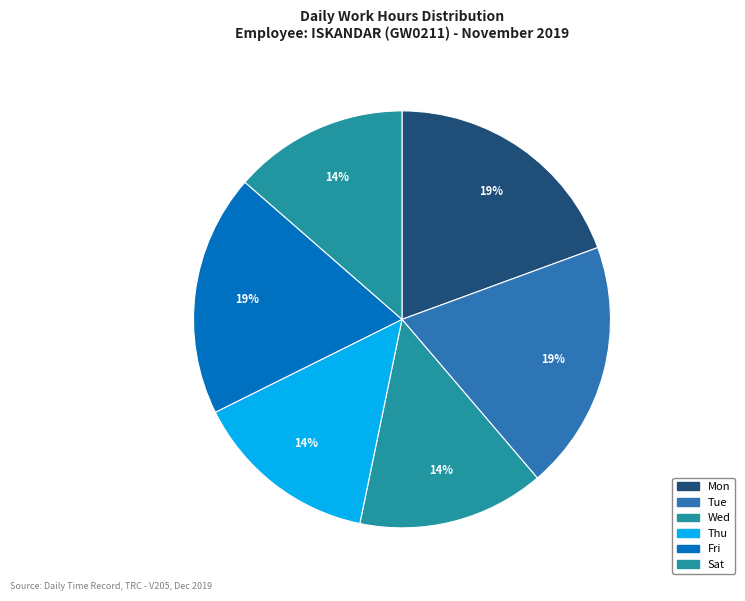

Count the number of slices in the pie.

6